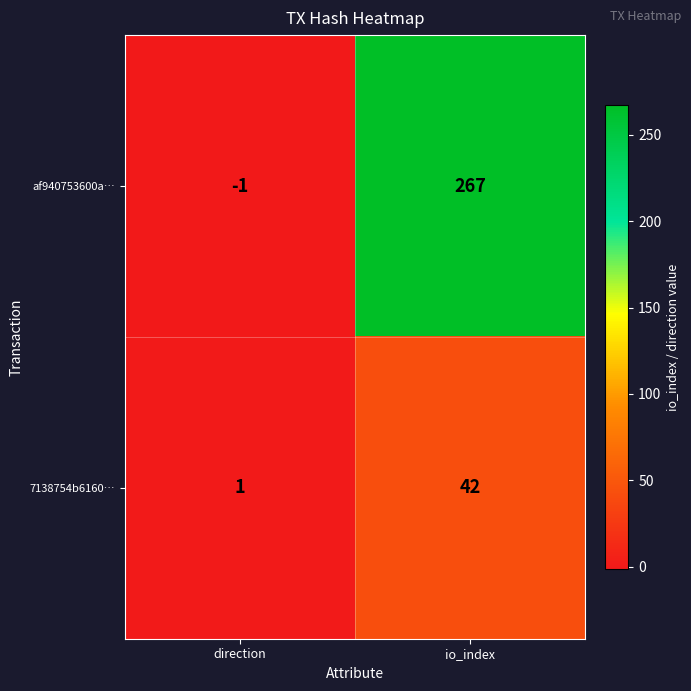

Reading right to left, extract all data points from this chart.

af940753600a…: io_index=267	direction=-1
7138754b6160…: io_index=42	direction=1